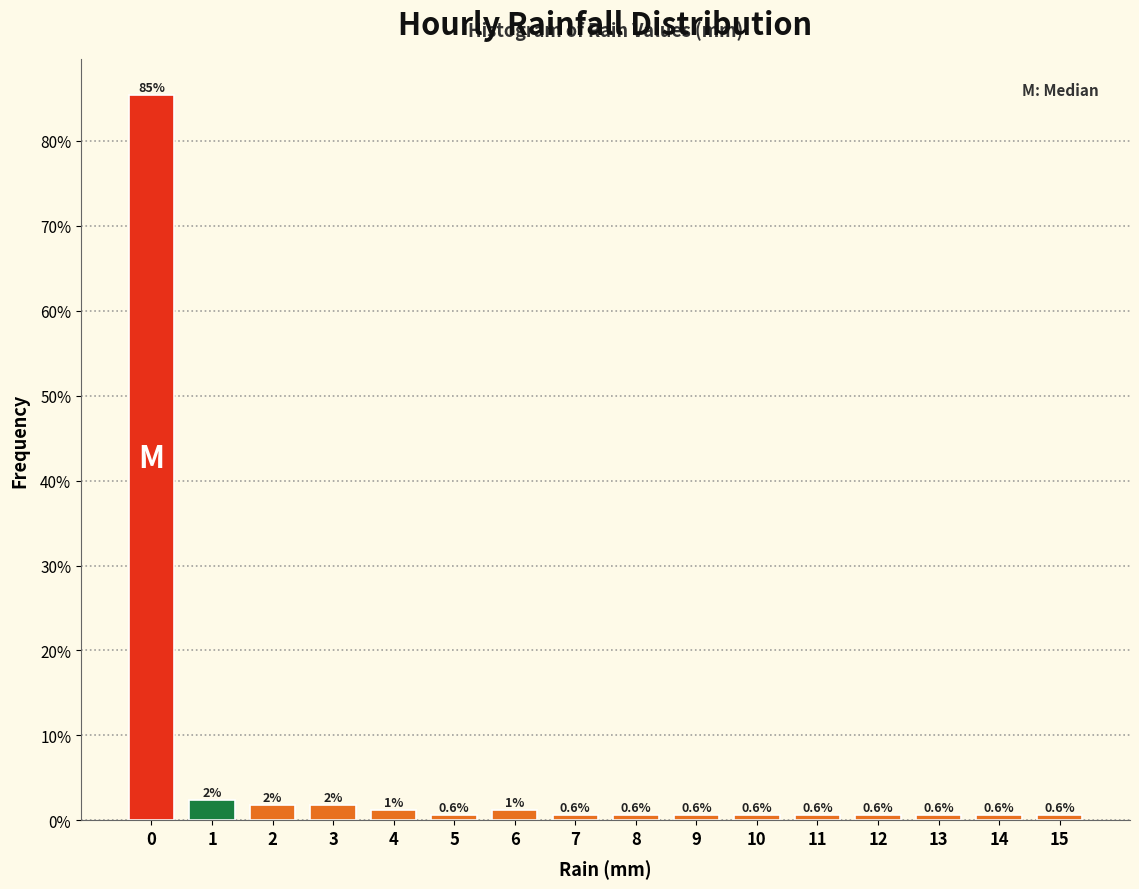

What is the change in value from 2 to 4?

-0.6